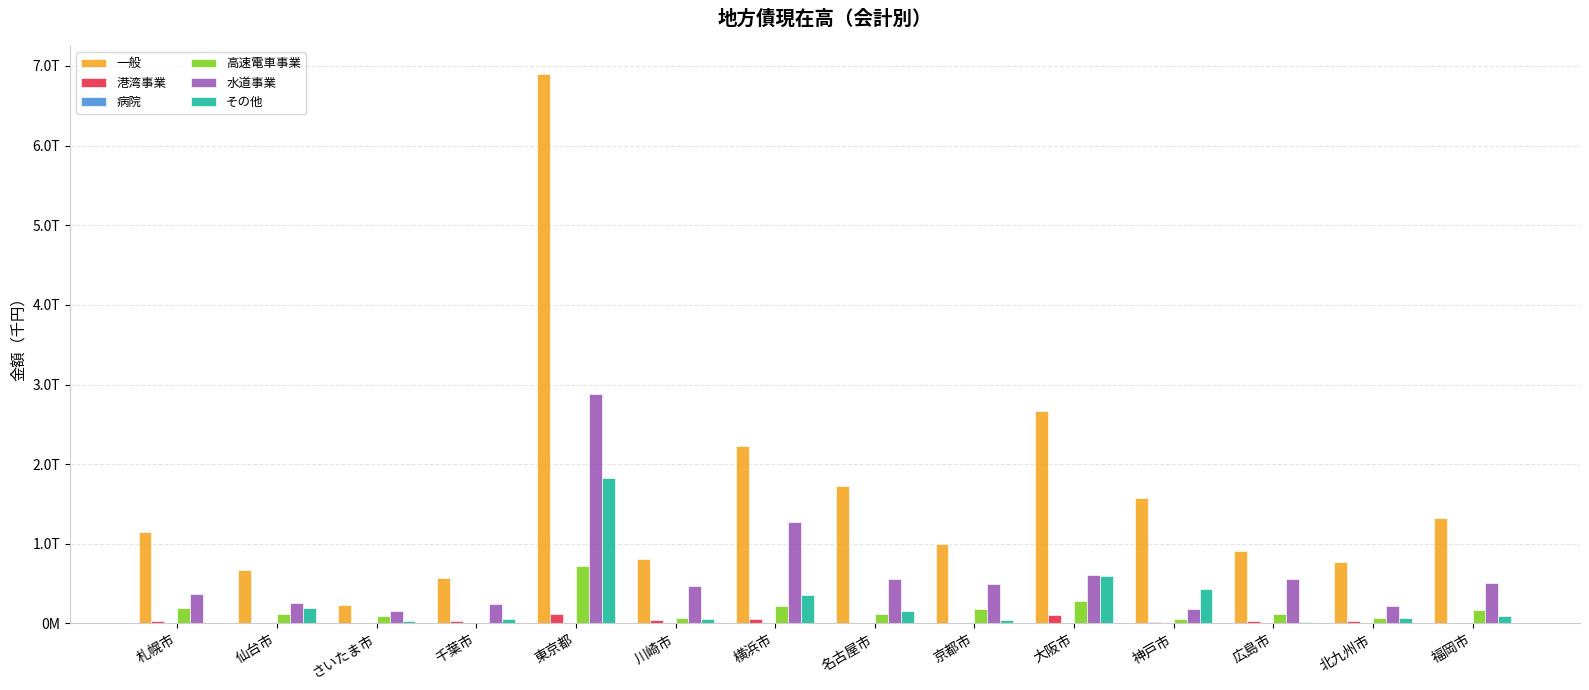

List the series in order of their peak value, highest first.

一般, 水道事業, その他, 高速電車事業, 港湾事業, 病院